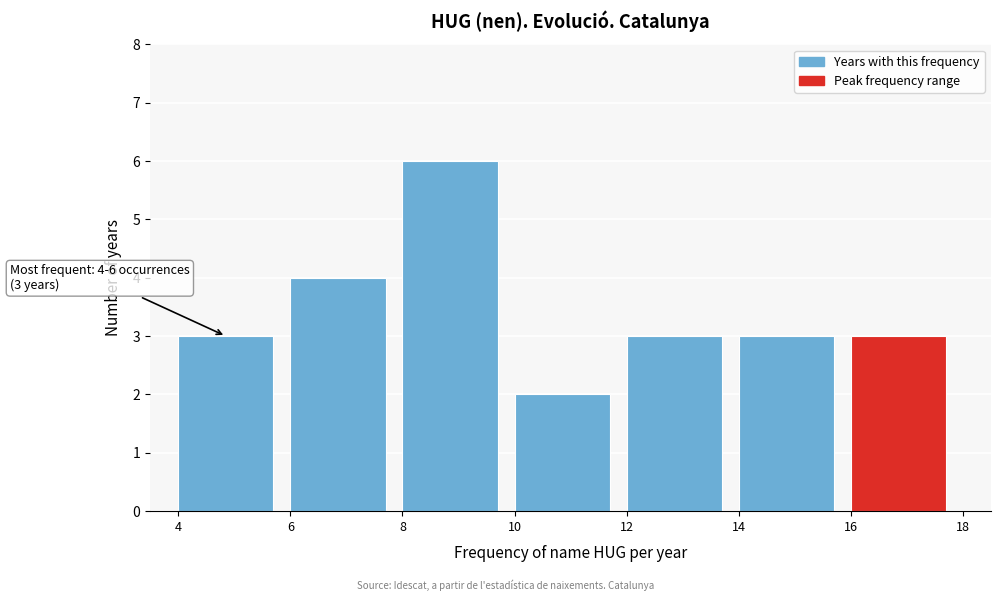

Over which range of the x-axis is the bar tallest?

8 to 10